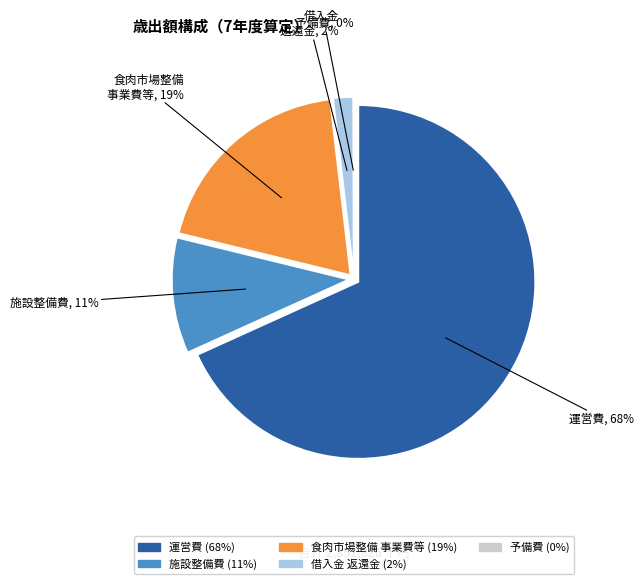

Which has a higher value, 食肉市場整備事業費元利償還金及公債諸費 or 予備費?

食肉市場整備事業費元利償還金及公債諸費